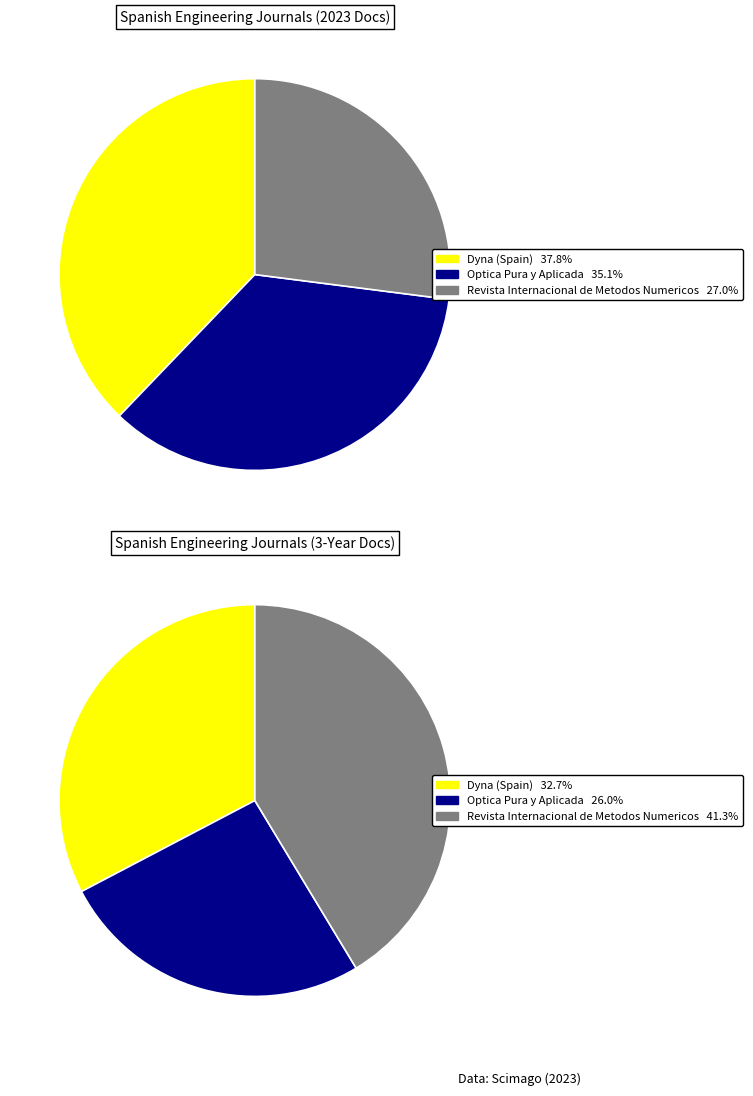

Between Dyna (Spain) and Optica Pura y Aplicada, which is larger?

Dyna (Spain)